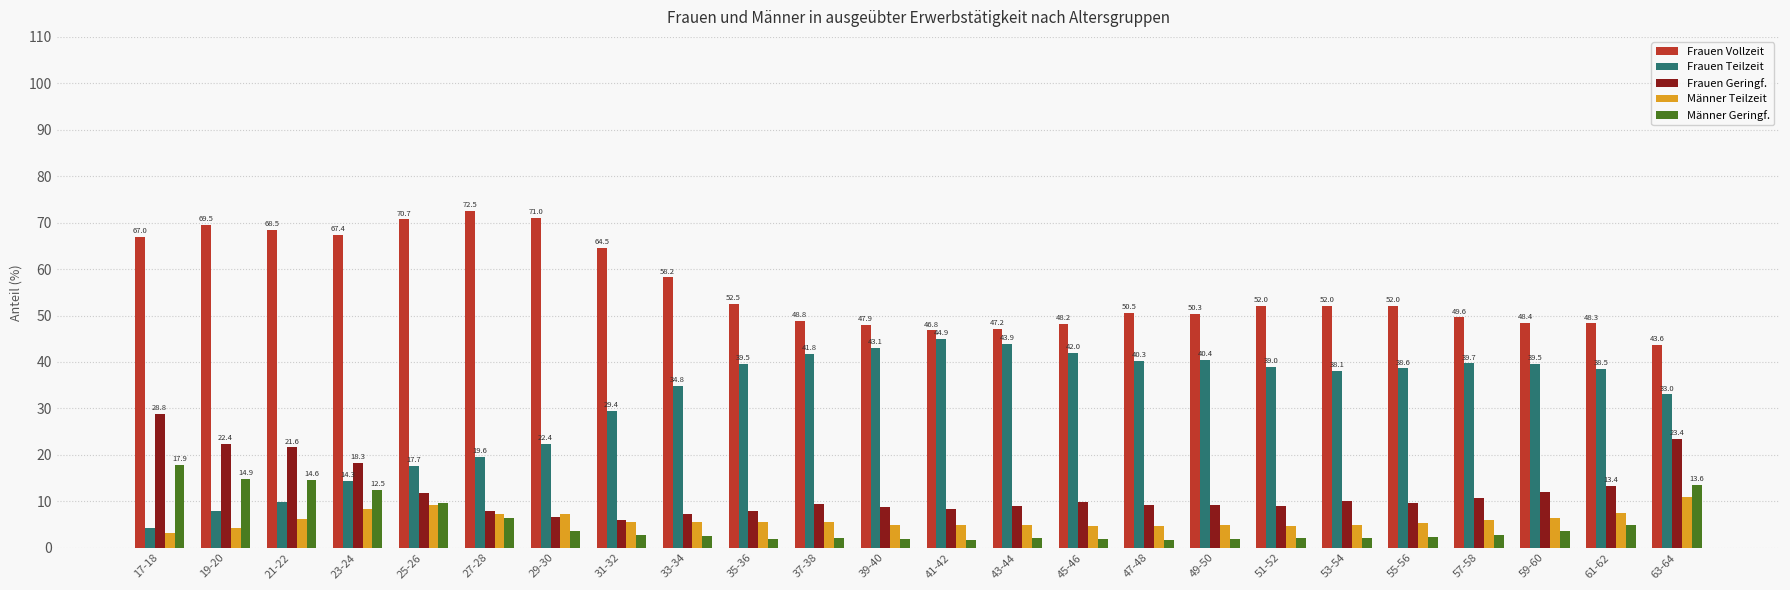

Is the value of Männer Geringf. at 53-54 greater than the value of Frauen Teilzeit at 49-50?

No